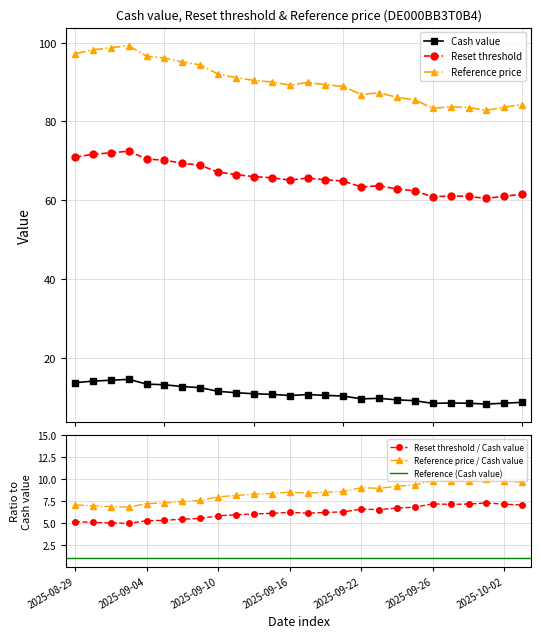

Reading left to right, extract all data points from this chart.

Cash value: 13.7	14.1	14.3	14.6	13.4	13.2	12.8	12.5	11.5	11.2	10.9	10.8	10.5	10.7	10.5	10.3	9.6	9.8	9.4	9.2	8.5	8.6	8.5	8.3	8.5	8.7
Reset threshold: 71.0	71.7	72.1	72.5	70.5	70.2	69.4	68.9	67.2	66.5	66.0	65.7	65.1	65.6	65.2	64.9	63.4	63.7	62.9	62.4	60.9	61.1	61.0	60.5	61.0	61.5
Reference price: 97.2	98.2	98.7	99.3	96.5	96.1	95.1	94.4	92.0	91.1	90.4	90.0	89.2	89.9	89.3	88.9	86.8	87.3	86.1	85.5	83.4	83.7	83.5	82.8	83.6	84.3